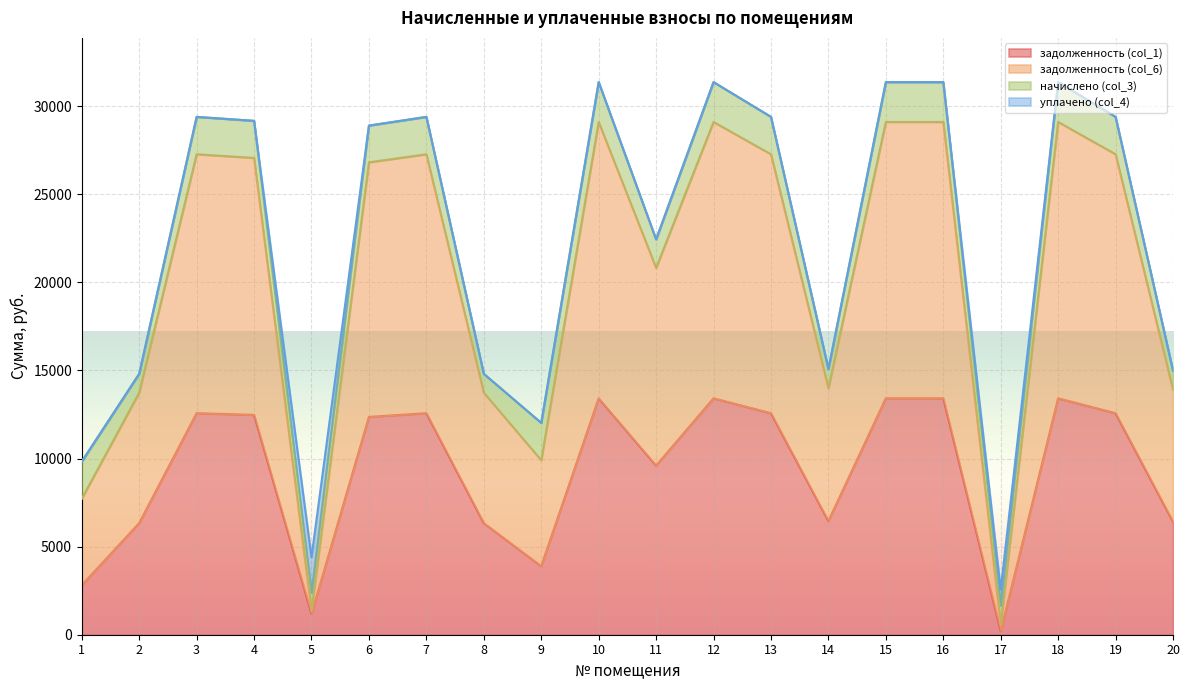

What is the maximum value for задолженность (col_1)?

13420.8